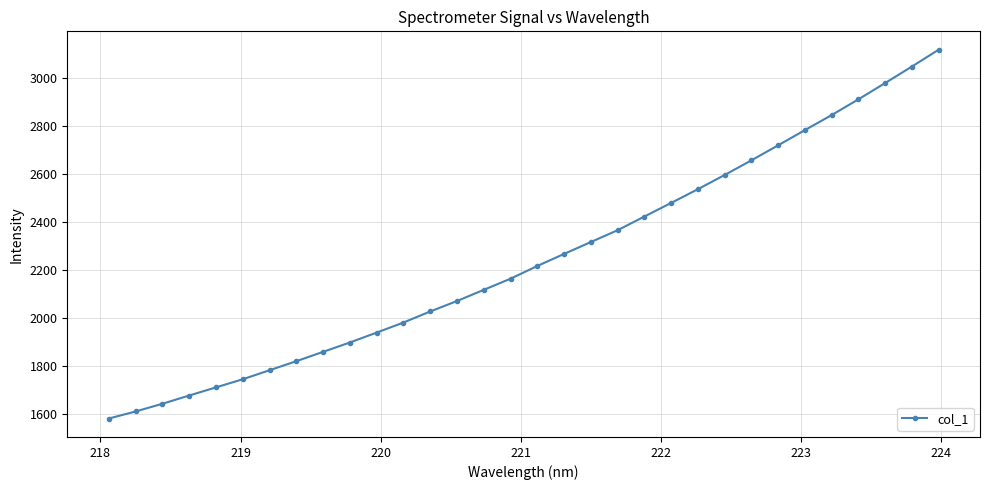

True or false: there are more than 2 points higher than both neighbors.

False